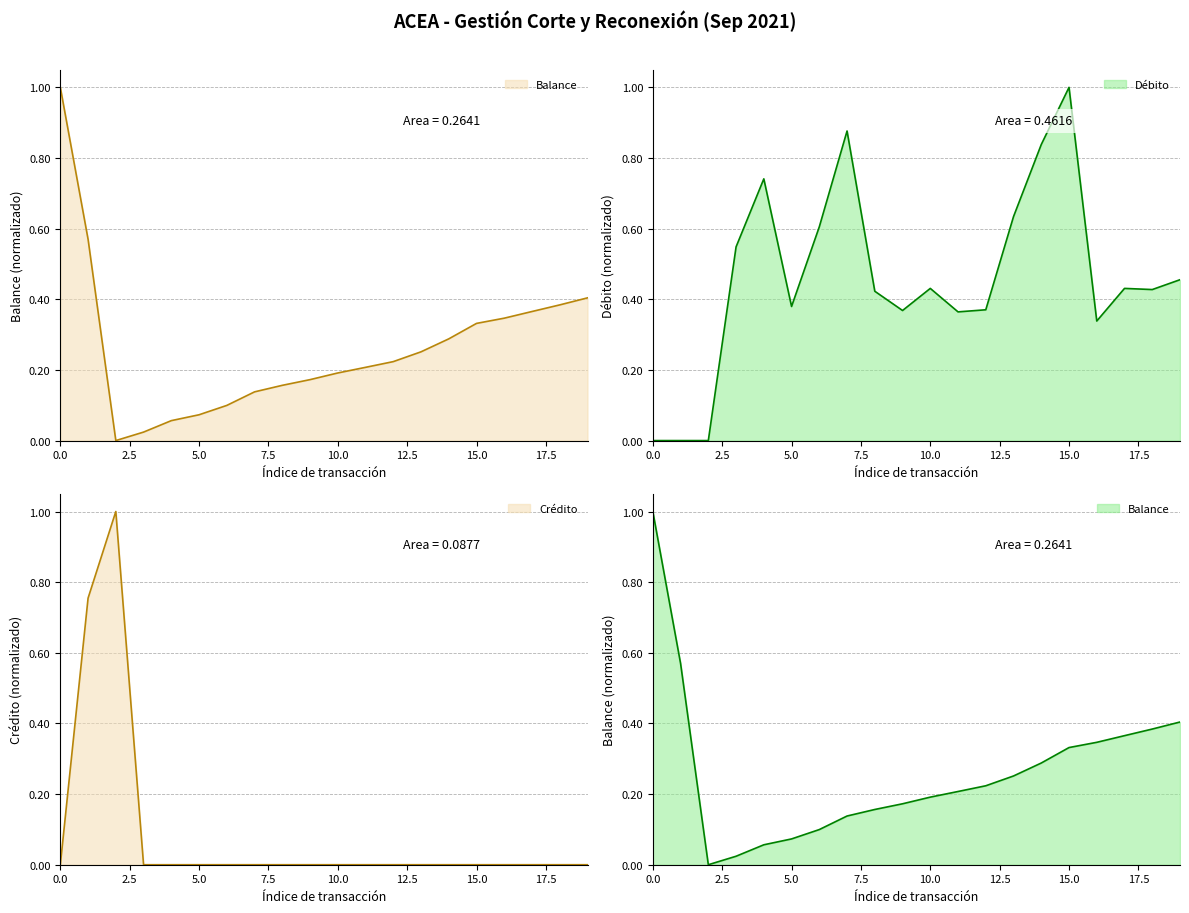

Rank the series by their maximum value, from lowest to highest.

Balance, Debito, Credito